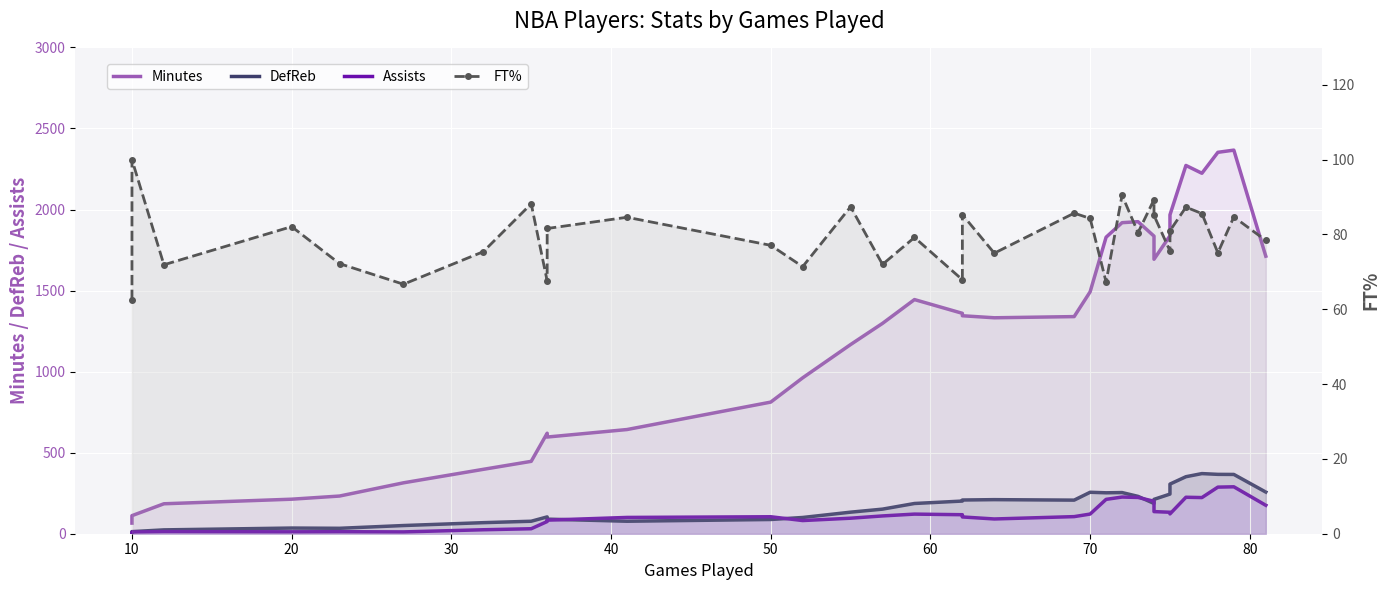

Where does the FT% series first go above 80?

10